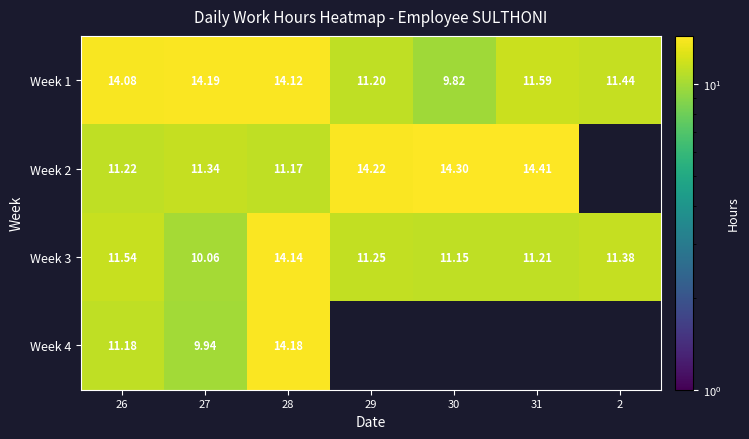

Is the value of Week 3 at 27 greater than the value of Week 4 at 27?

Yes